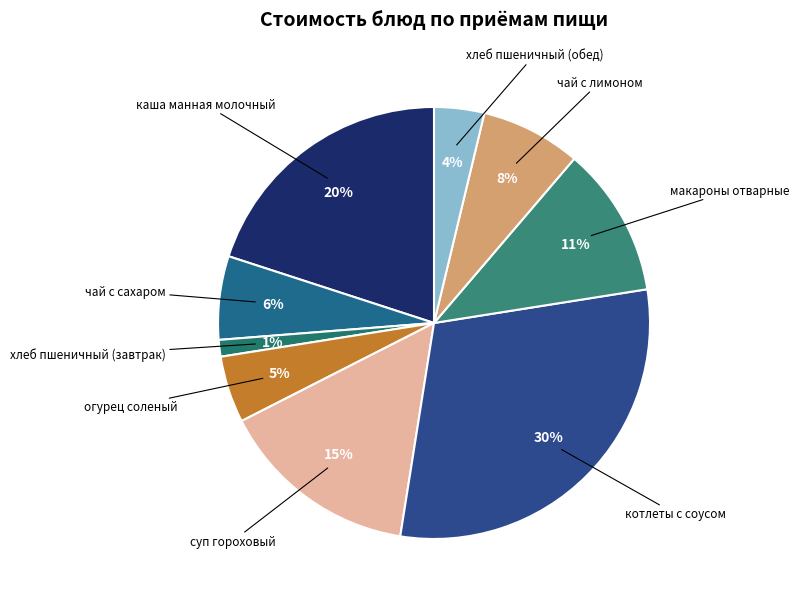

To the nearest percent, what is the difference between the largest and smallest slice percentages?

29%